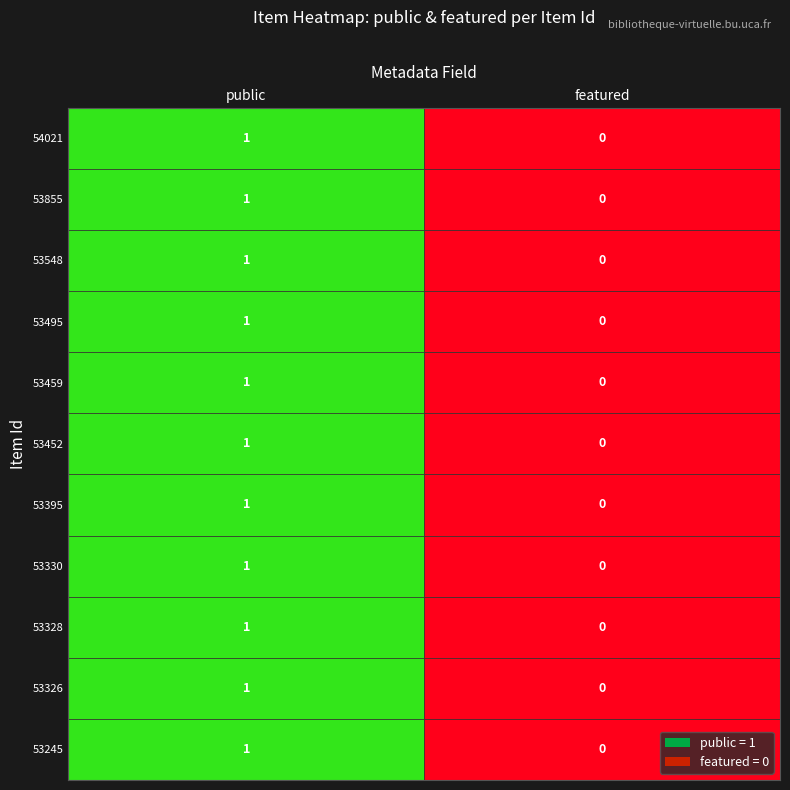

Which series has the largest total across all categories?

values_public